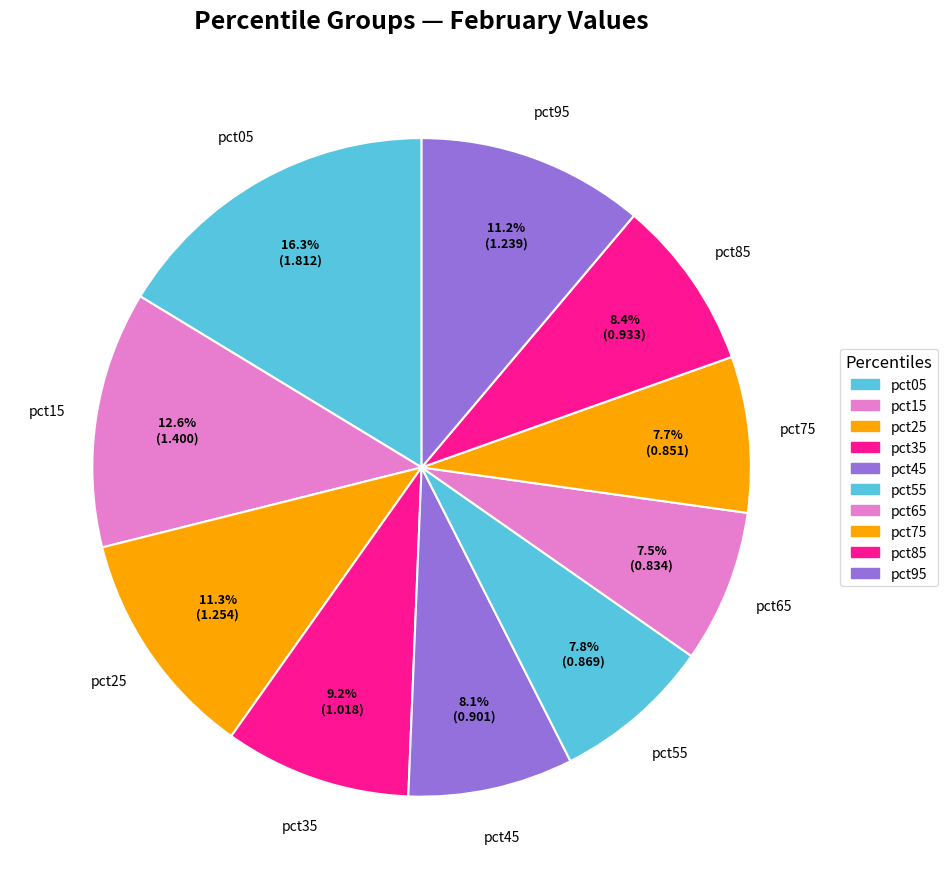

Is the sum of pct05 and pct75 greater than half?

No